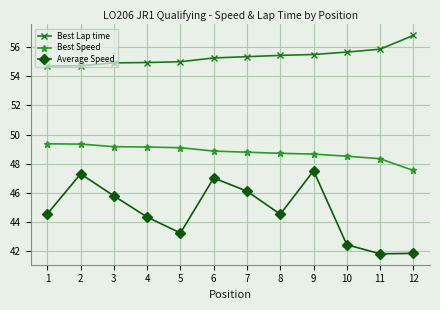

What is the minimum value for Best Speed?

47.5